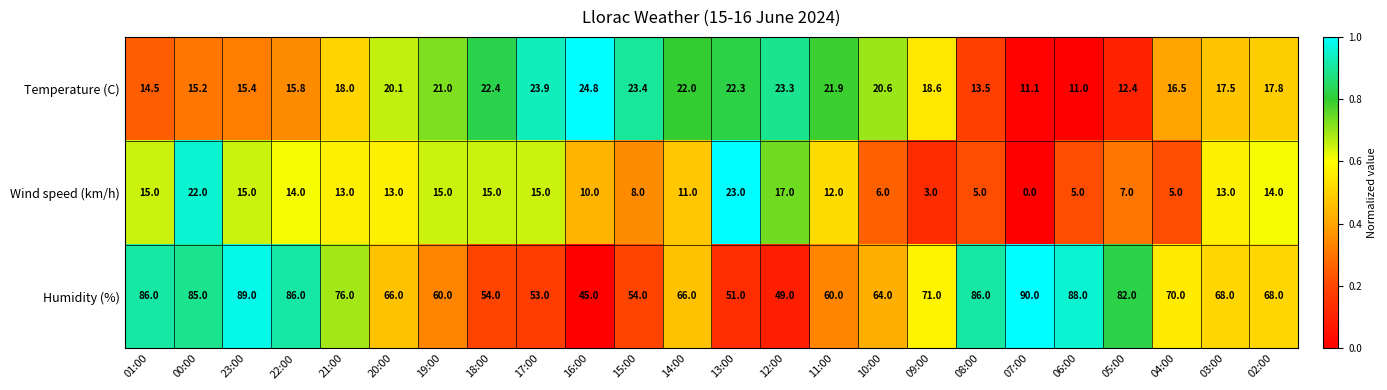

What is the sum of the Wind speed (km/h) values at 07:00 and 20:00?

13.0